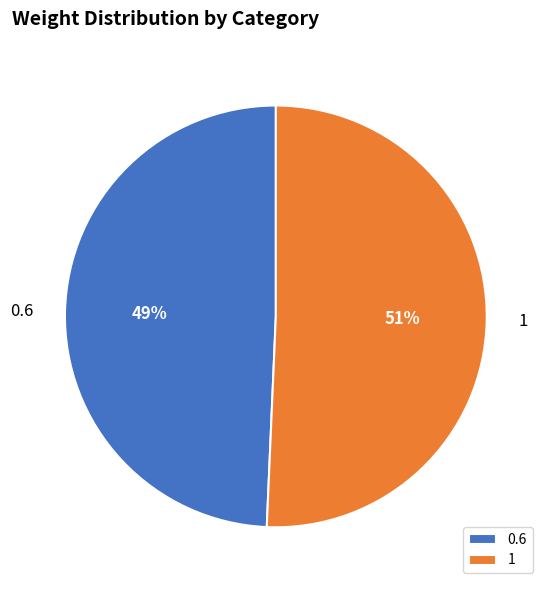

To the nearest percent, what is the combined percentage of 0.6 and 1?

100%